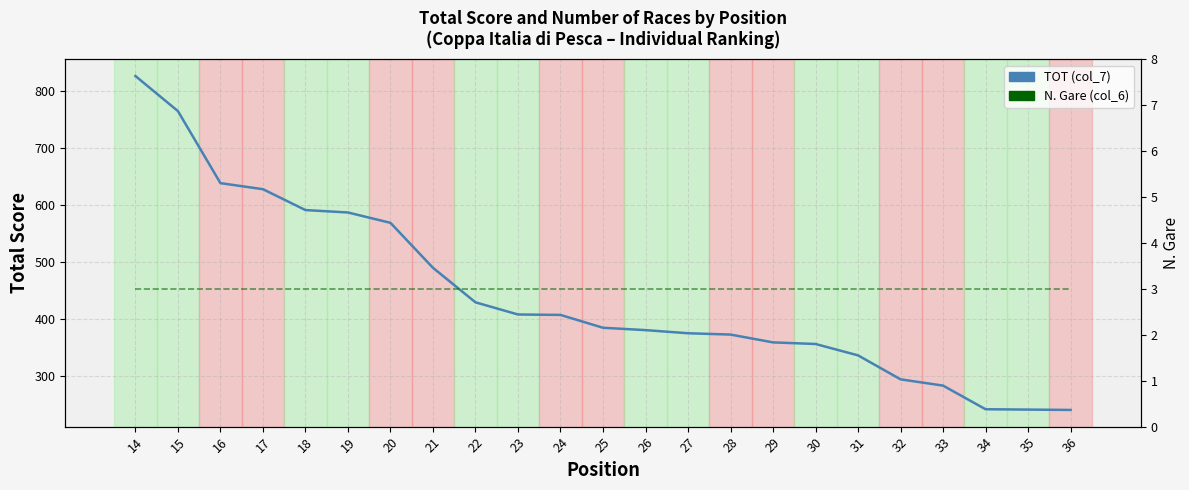

Which series reaches the minimum Y coordinate?

N. Gare (col_6)